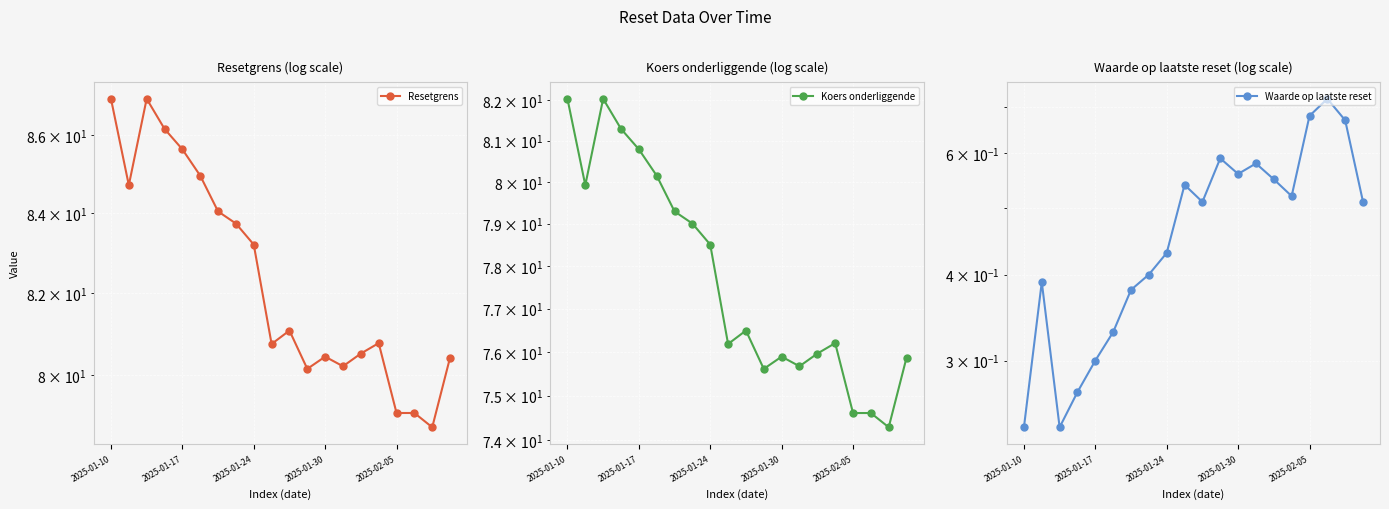

Rank the series at 15 from highest to lowest value.

Resetgrens, Koers onderliggende, Waarde op laatste reset